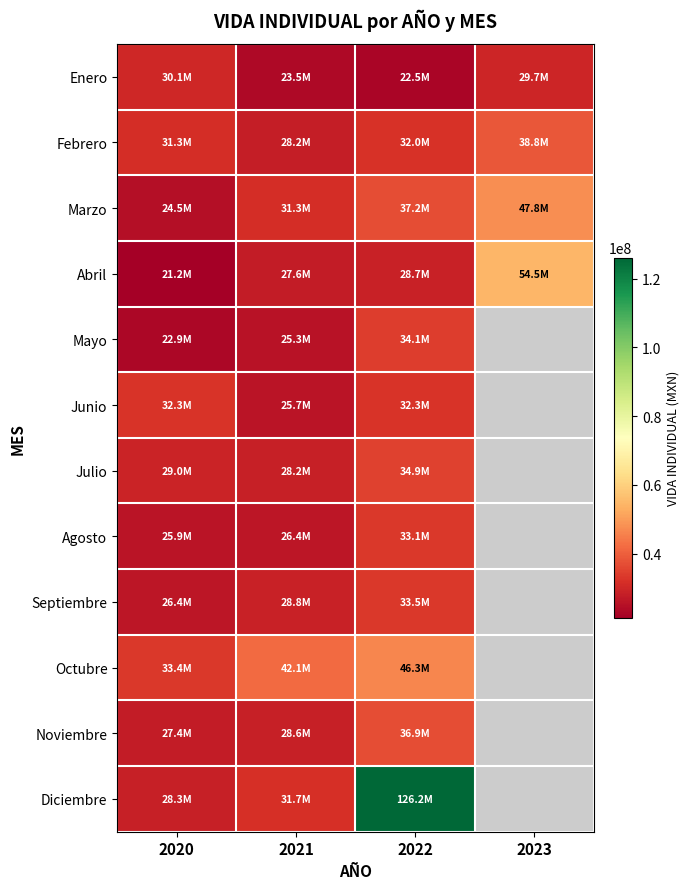

At which label does Febrero first exceed 32012741?

2022